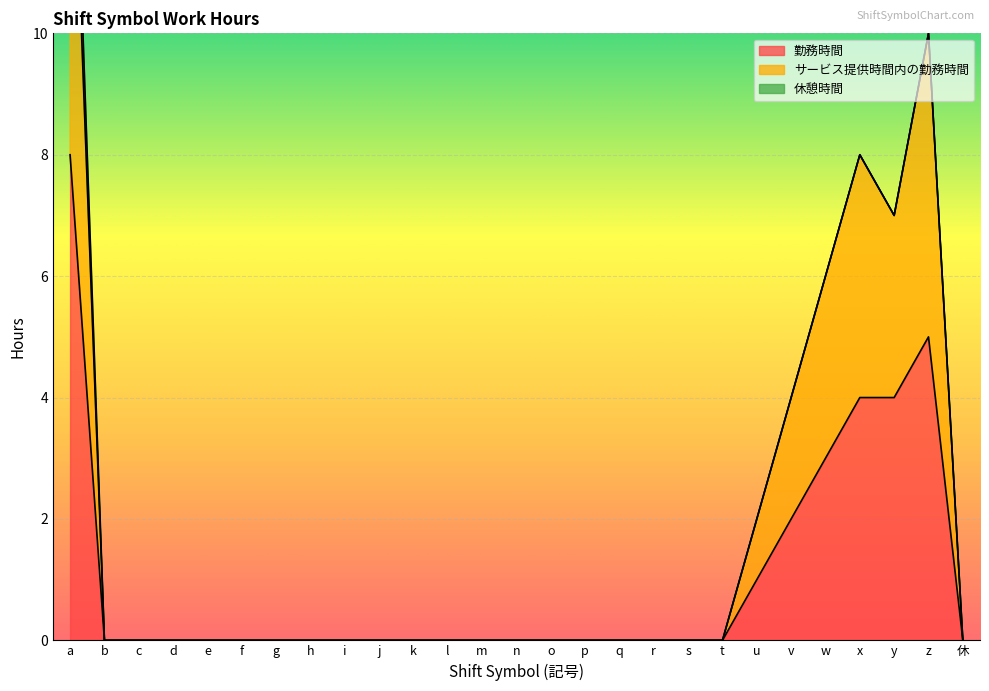

What is the difference between the 勤務時間 values at n and w?

3